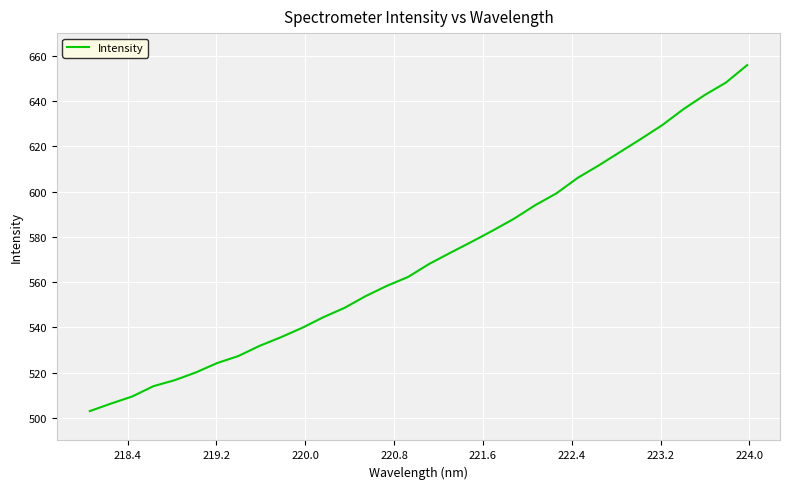

What is the difference between the maximum and minimum values?

152.9